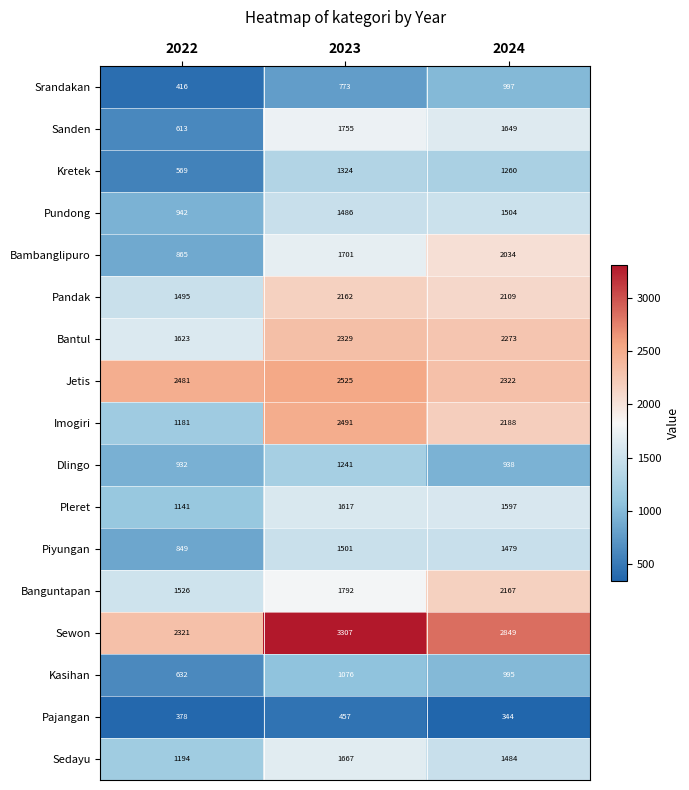

Between 2023 and 2024, which series saw the biggest shift?

Sewon